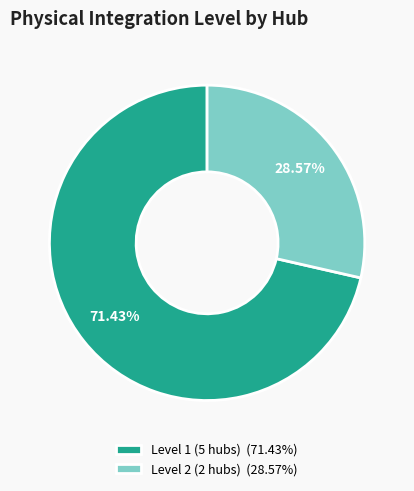

Is the sum of Level 2 (2 hubs) (28.57%) and Level 1 (5 hubs) (71.43%) greater than half?

Yes